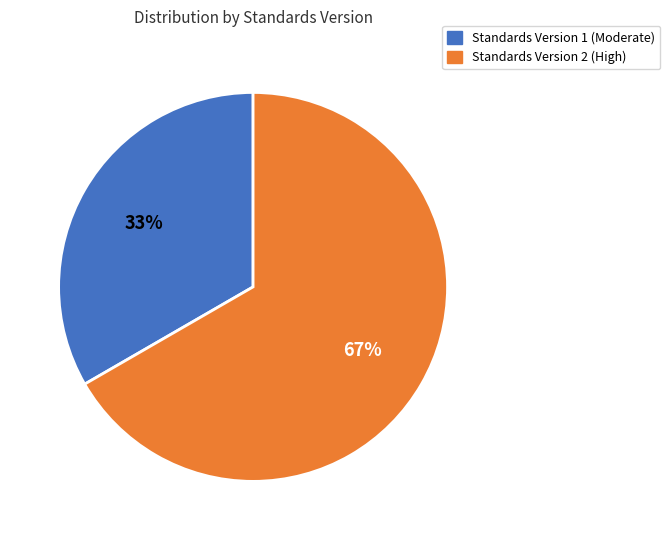

Combined, do Standards Version 1 and Standards Version 2 account for over 50%?

Yes